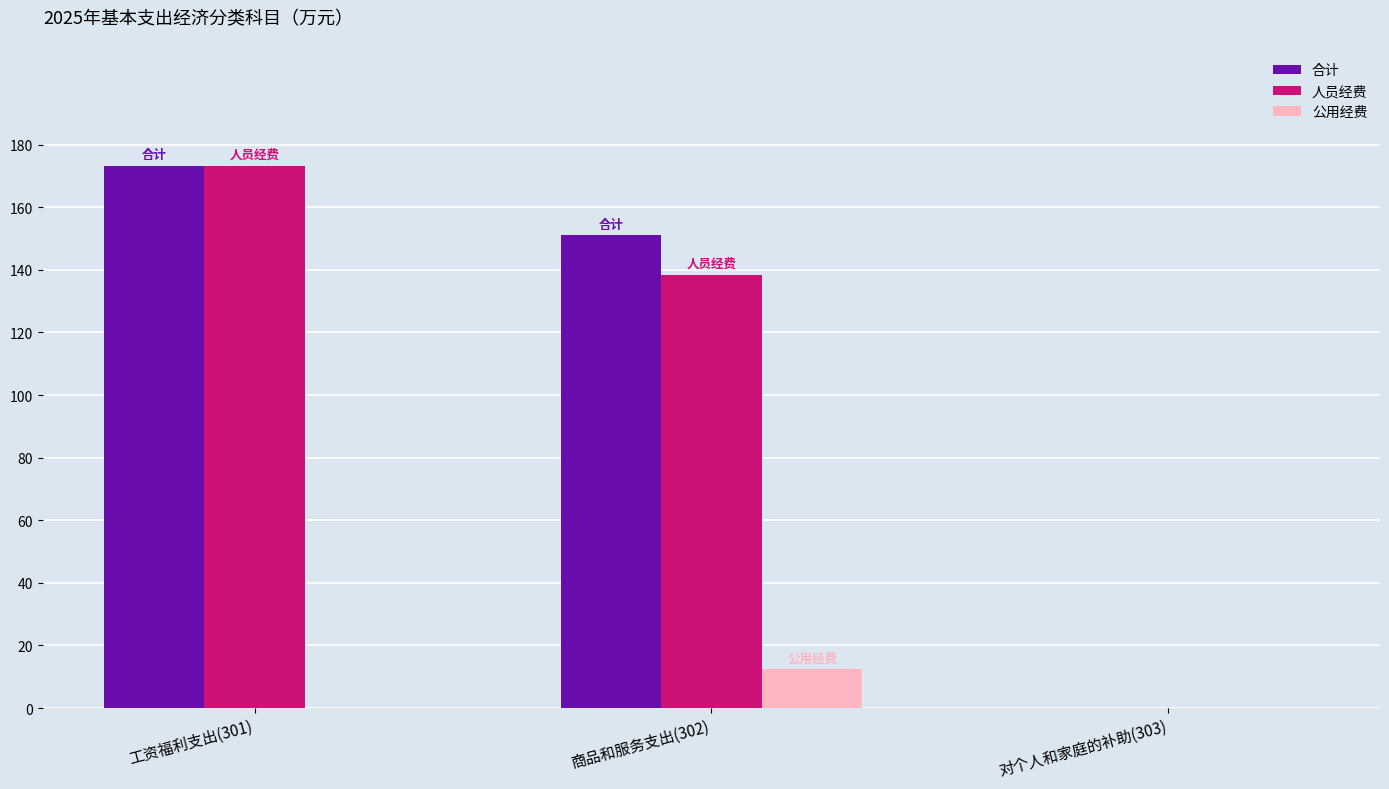

Reading right to left, extract all data points from this chart.

合计: 对个人和家庭的补助(303)=0.0	商品和服务支出(302)=151.0	工资福利支出(301)=173.2
人员经费: 对个人和家庭的补助(303)=0.0	商品和服务支出(302)=138.5	工资福利支出(301)=173.2
公用经费: 对个人和家庭的补助(303)=0.0	商品和服务支出(302)=12.5	工资福利支出(301)=0.0